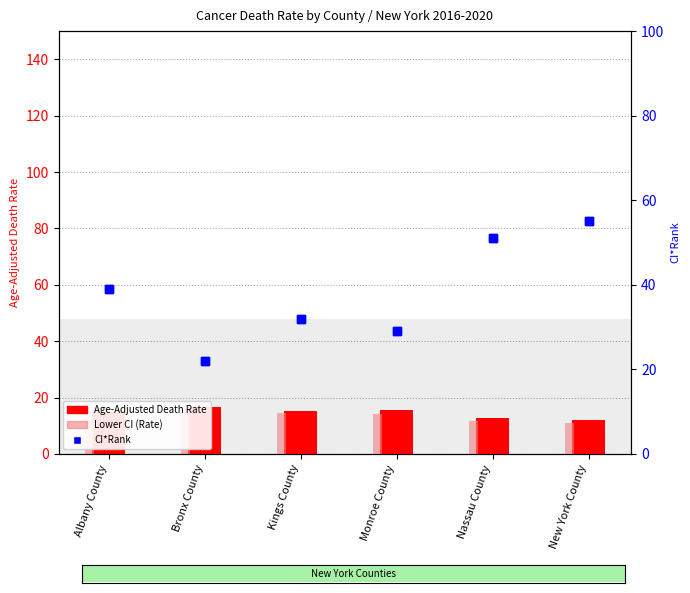

What is the difference between the maximum and minimum values in the CI*Rank series?

33.0